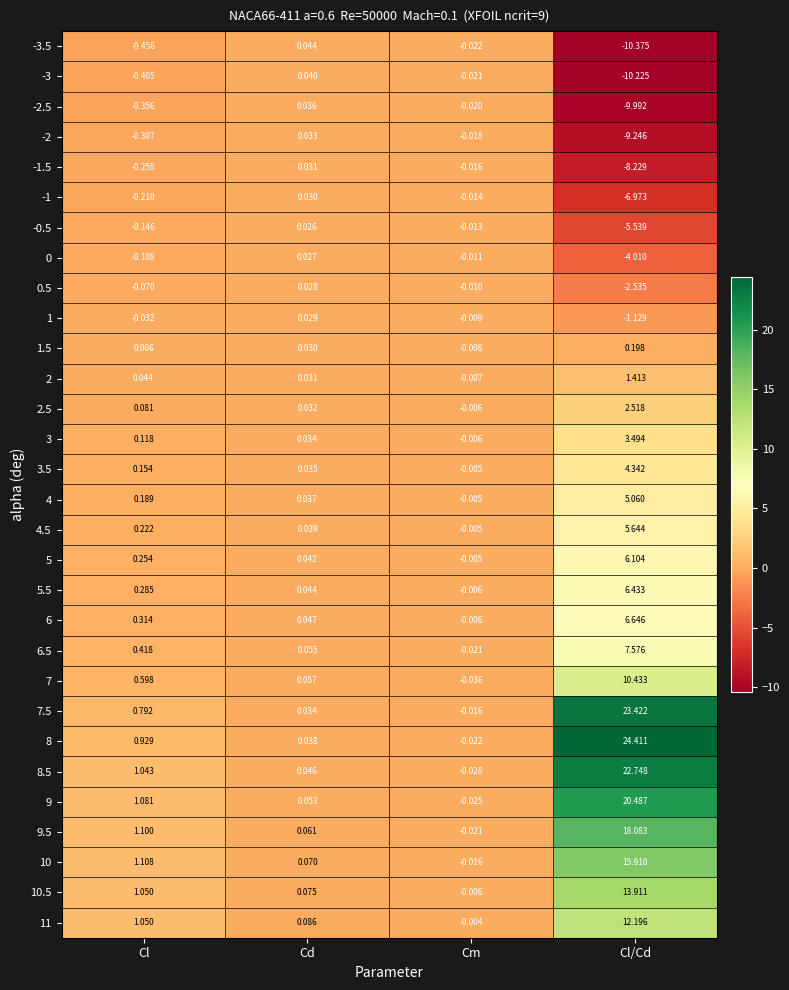

Where is -2.5 nearest to the value -4?

Cl